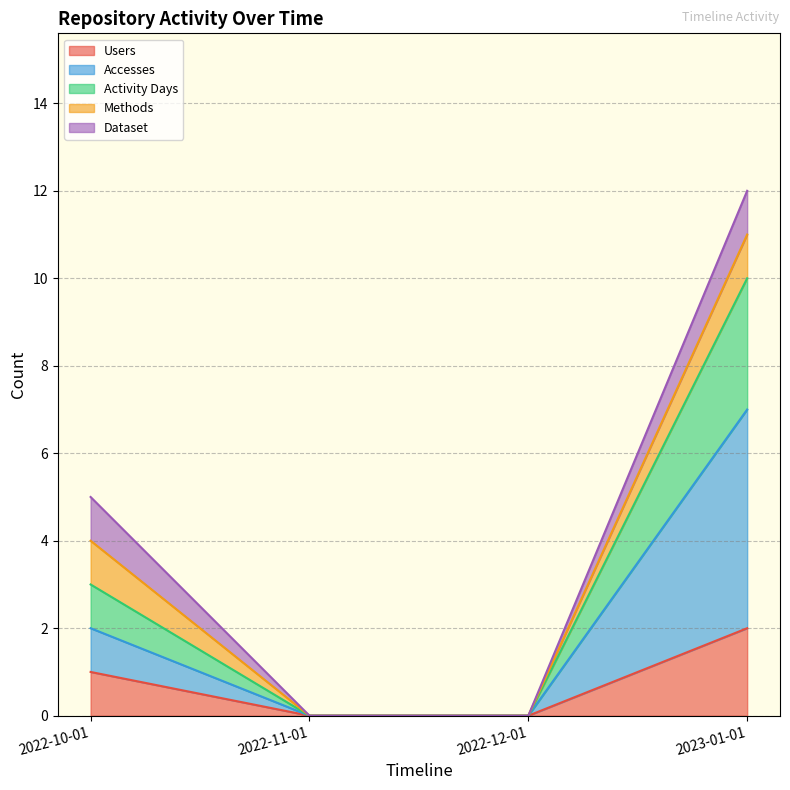

True or false: Users has a value of 3 at 2023-01-01.

False